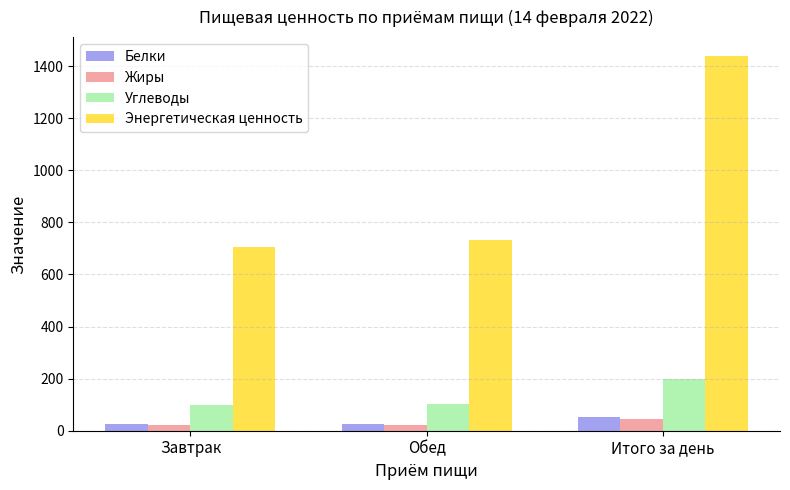

Where is Энергетическая ценность nearest to the value 1072?

Обед